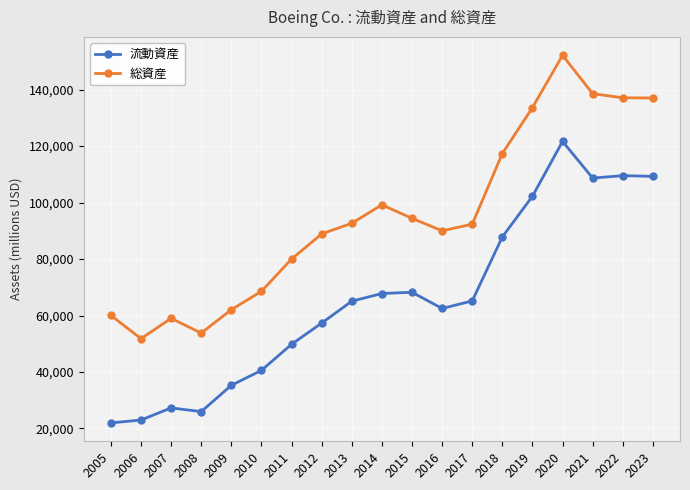

At how many categories does at least one series exceed 96244?

7